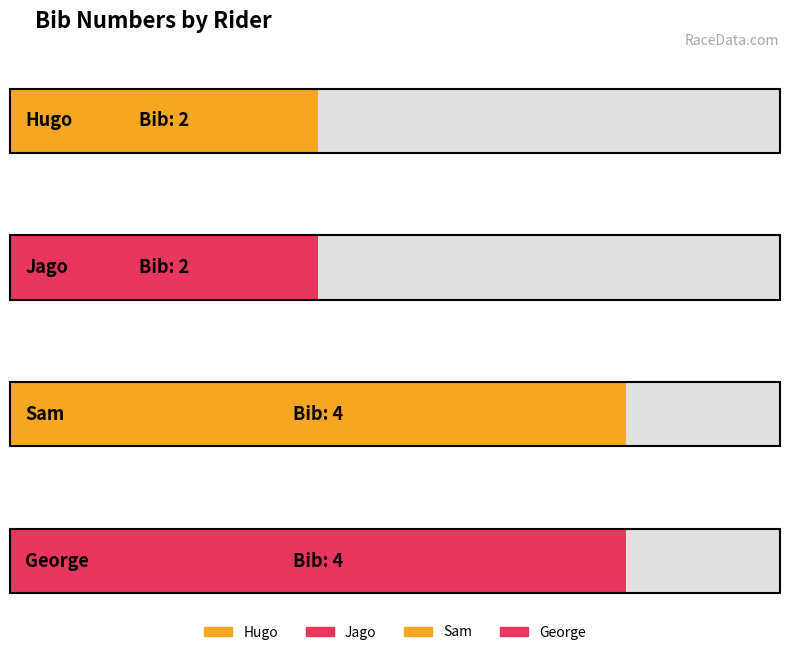

Approximately how many times larger is the value at George compared to Jago?

2.0